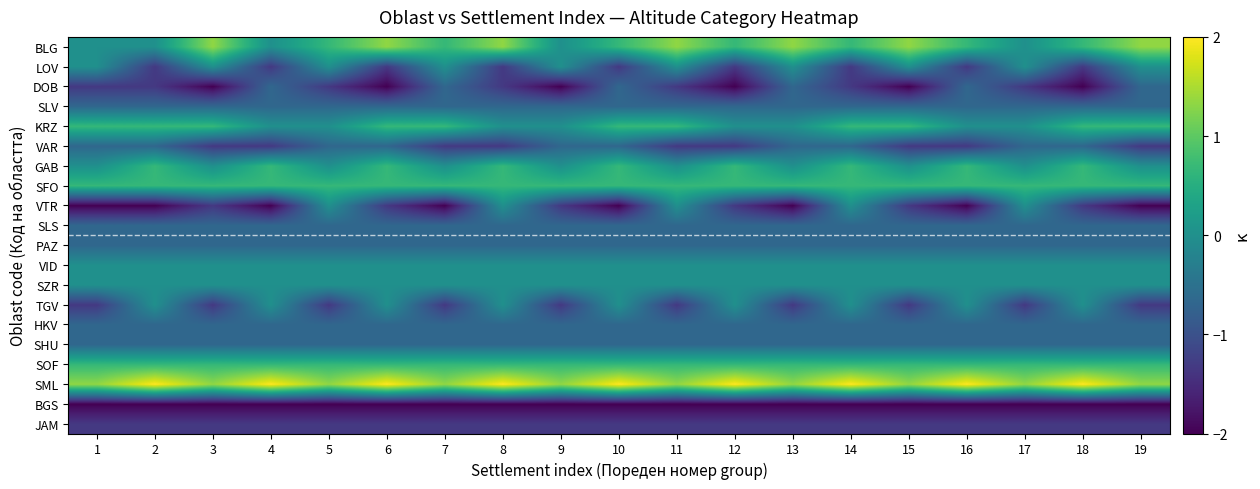

Count the number of data series in this chart.

20